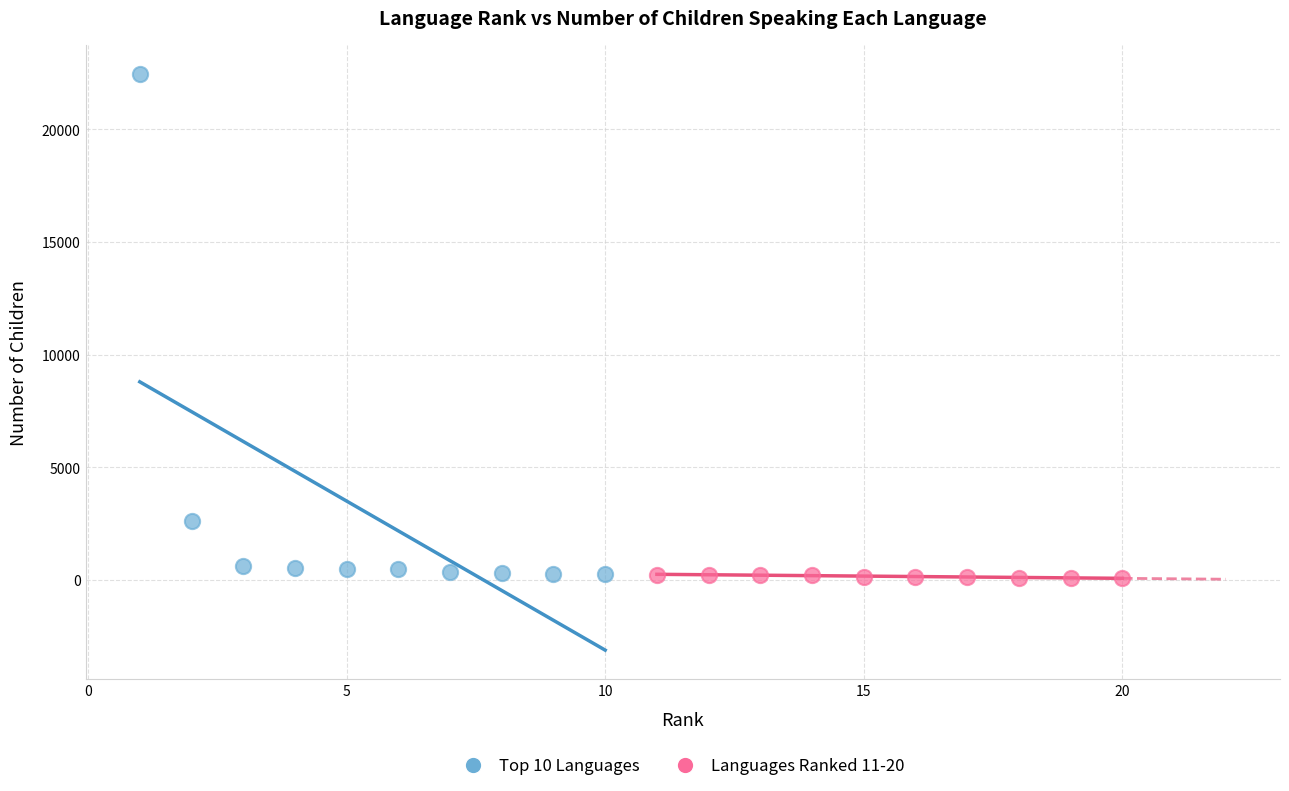

Which series contains the highest Y value?

Top 10 Languages